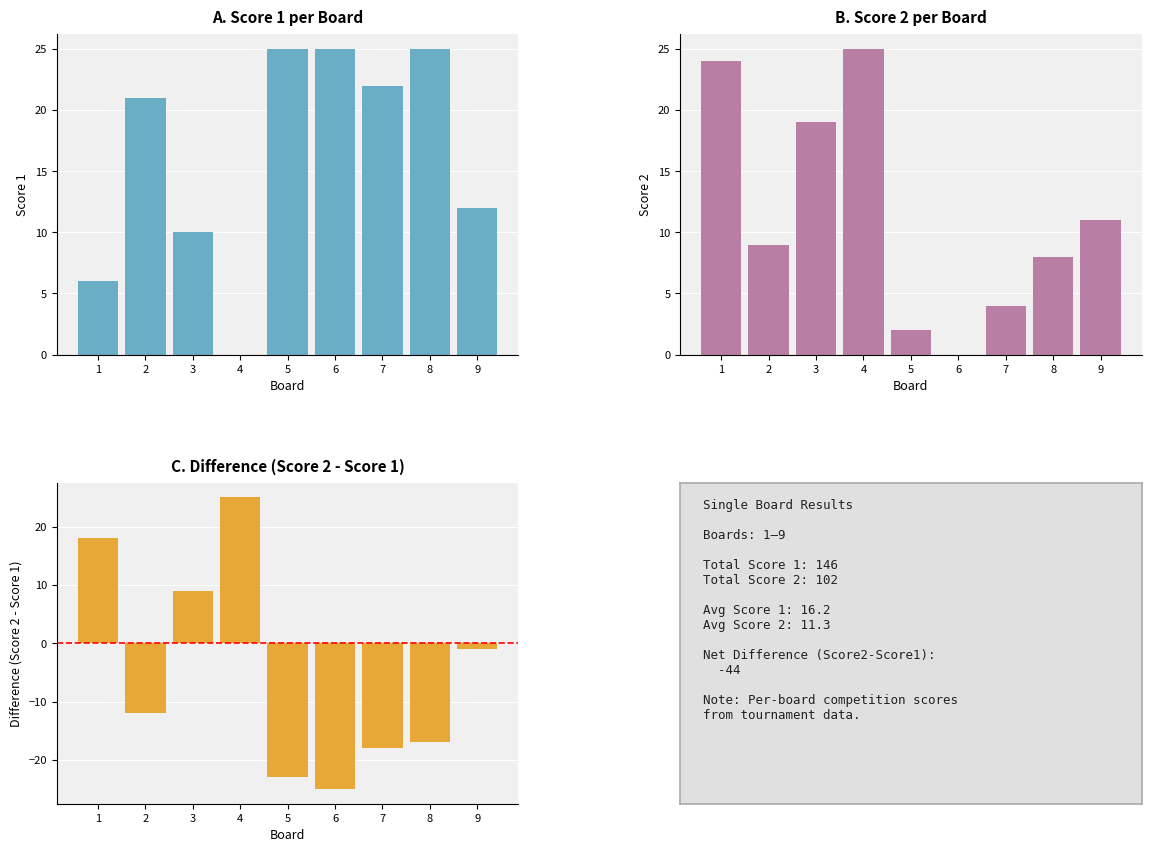

List the series in order of their overall mean, highest first.

Score 1, Score 2, Difference